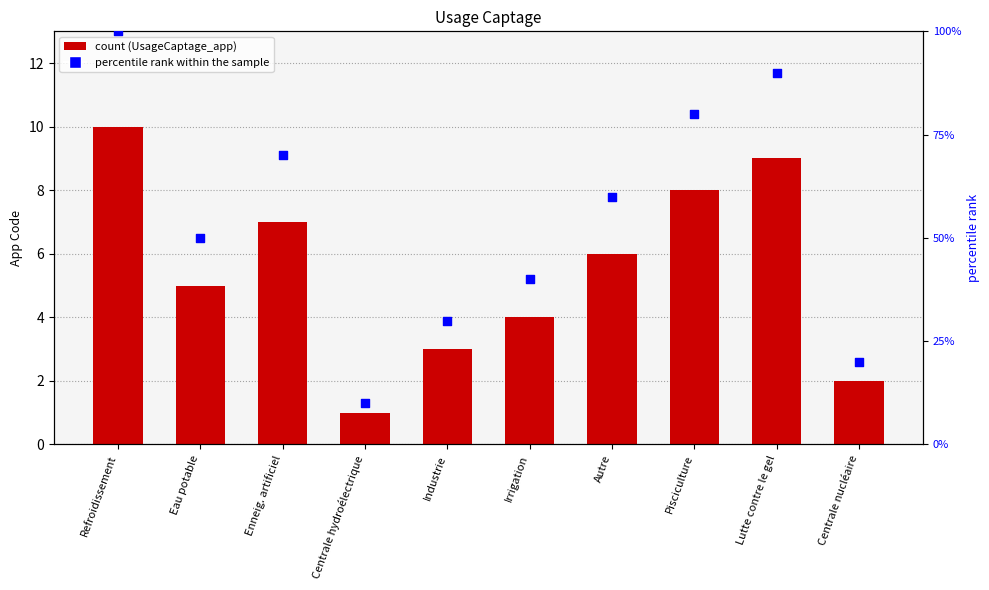

Which series contains the highest Y value?

percentile rank within the sample